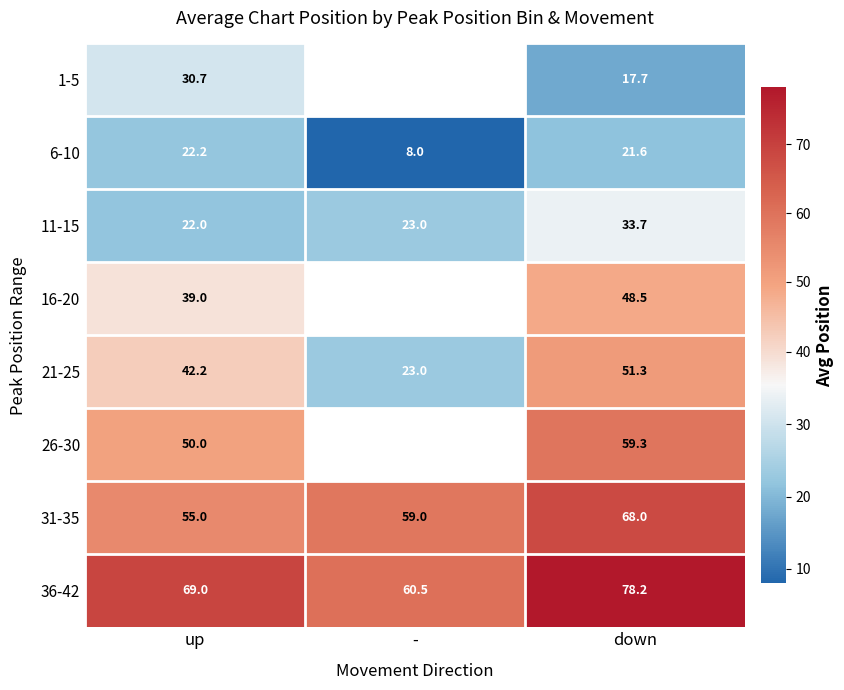

Rank the categories by 21-25 value from highest to lowest.

down, up, -